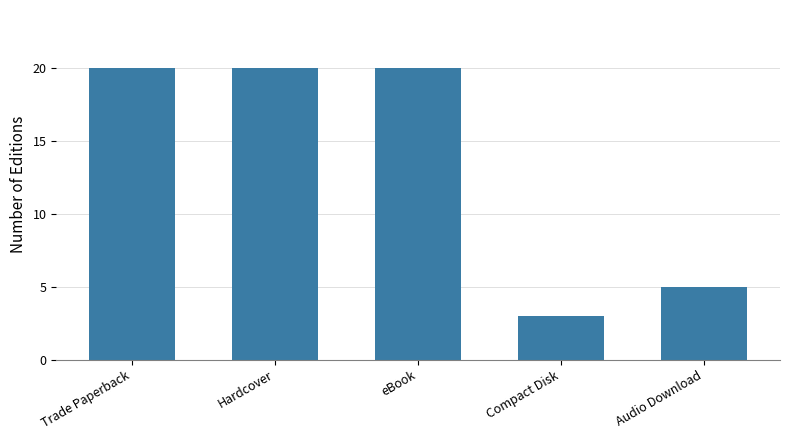

Is it true that the value at Trade Paperback is 30?

False